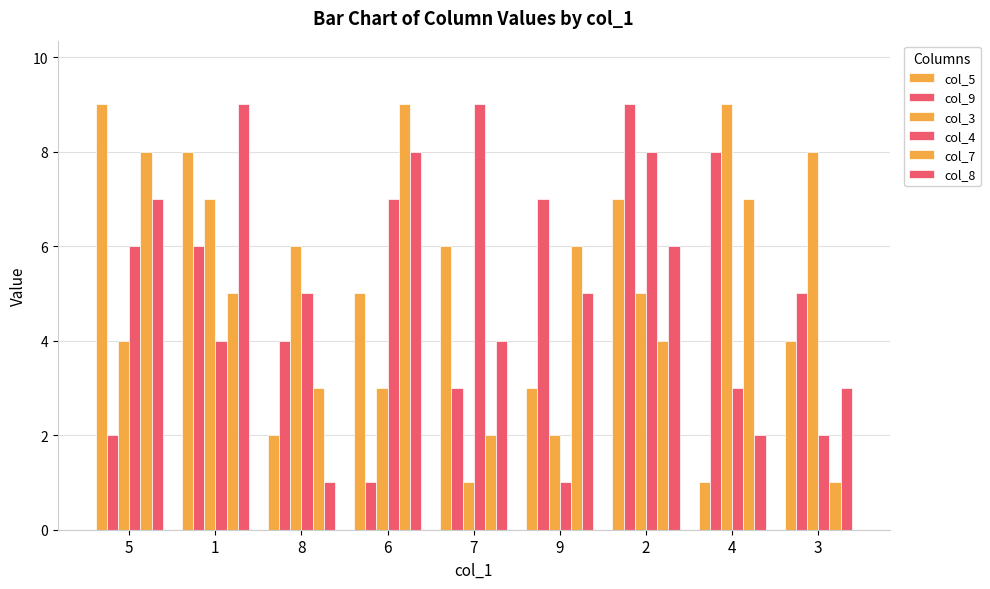

How many categories are shown in the chart?

9